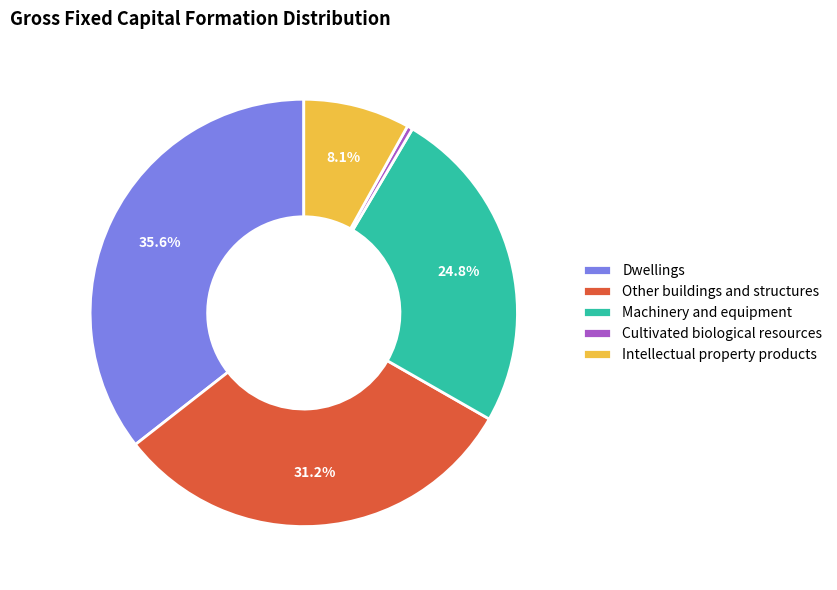

What is the ratio of the value at Machinery and equipment to the value at Other buildings and structures?

0.8